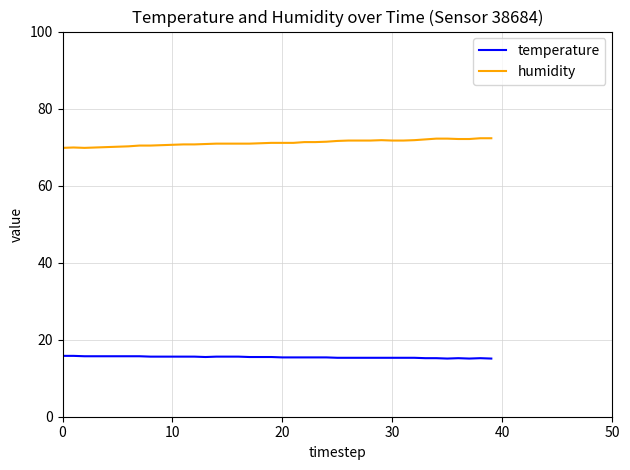

List the series in order of their overall mean, highest first.

humidity, temperature